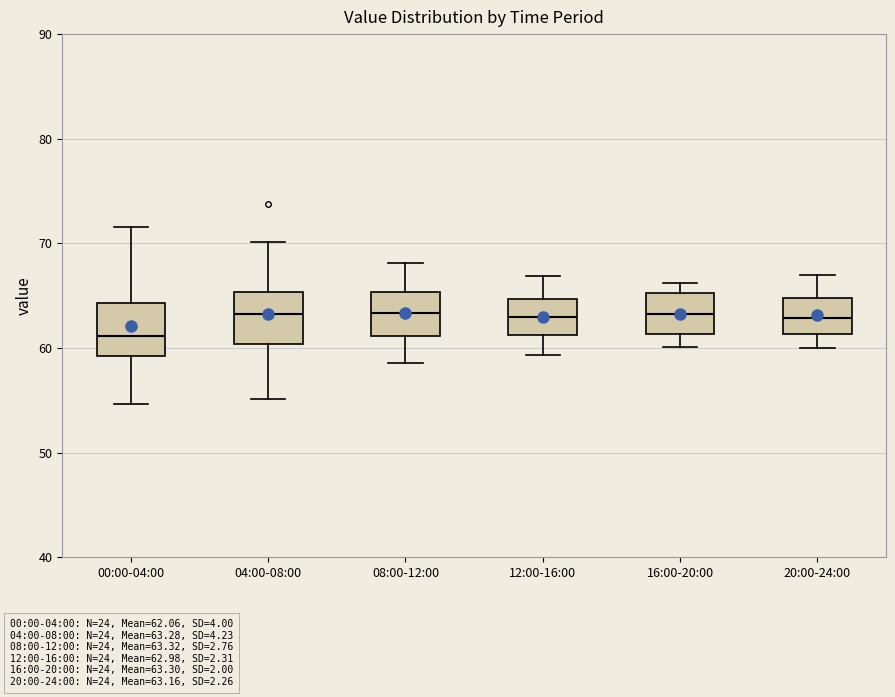

Where does the median line of the box for 00:00-04:00 sit on the y-axis? The values are not printed on the chart, so give them approximately, as read against the axis.

61